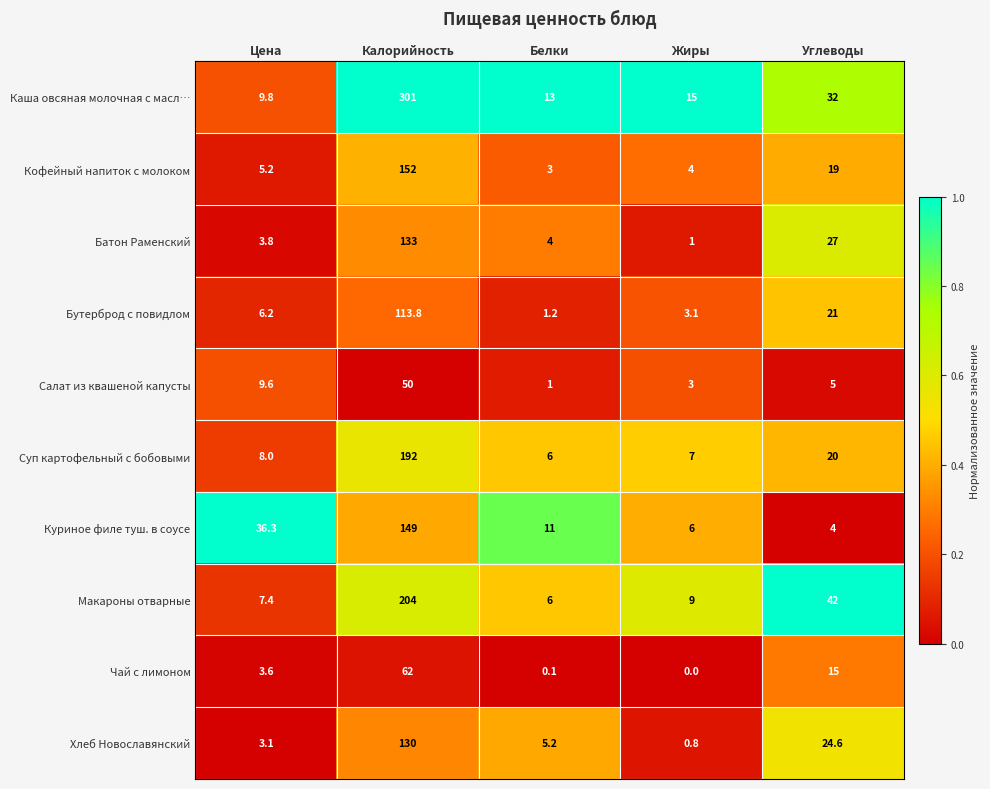

At Жиры, list the series in order from smallest to largest.

Чай с лимоном, Хлеб Новославянский, Батон Раменский, Салат из квашеной капусты, Бутерброд с повидлом, Кофейный напиток с молоком, Куриное филе туш. в соусе, Суп картофельный с бобовыми, Макароны отварные, Каша овсяная молочная с масл…